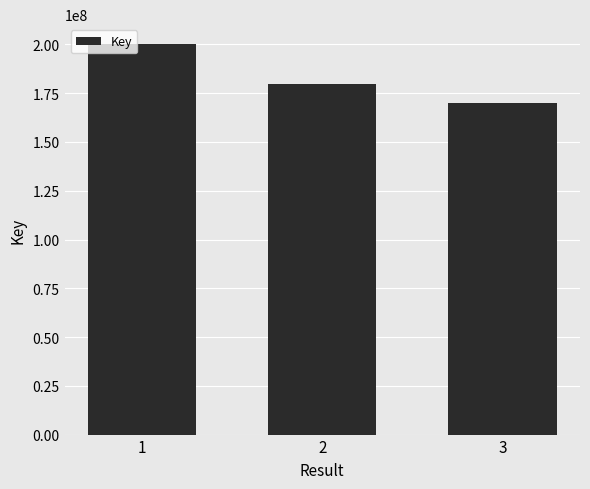

Reading left to right, list all the values displayed in this chart.

1=200383837	2=179693441	3=170121544